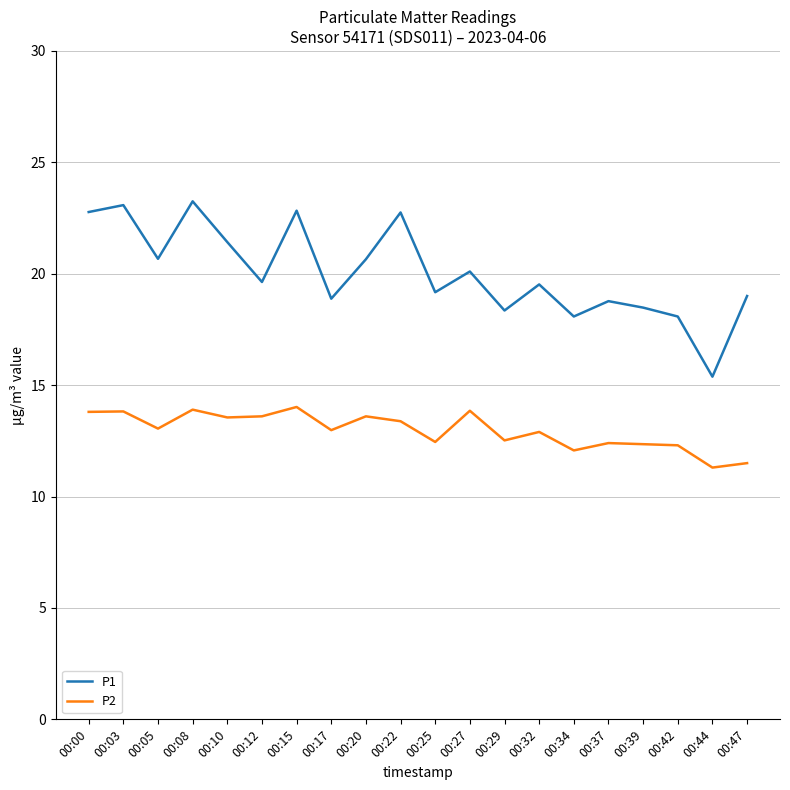

True or false: P1 and P2 intersect in this chart.

False